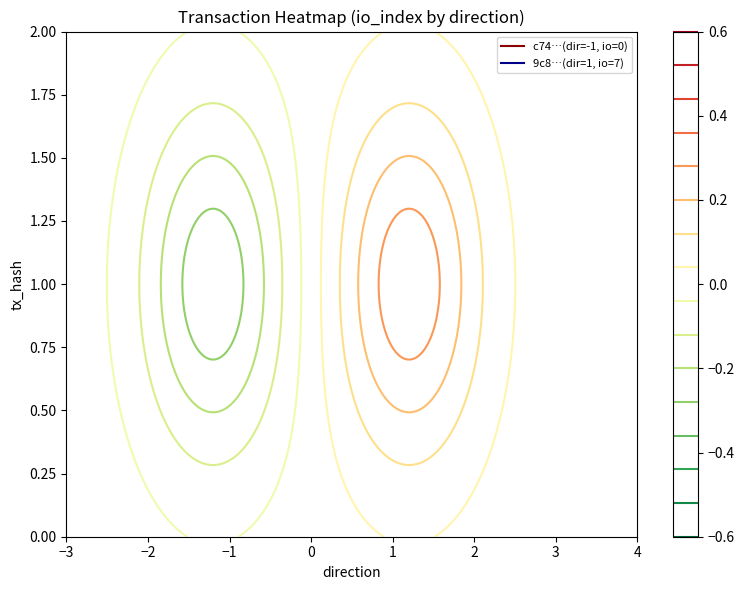

Reading left to right, extract all data points from this chart.

c74c30f2d2121baea3f720bd96214afdac529fd: direction=-1	io_index=0
9c89fe210088413c42b2b5889b4619dbb106f63: direction=1	io_index=7